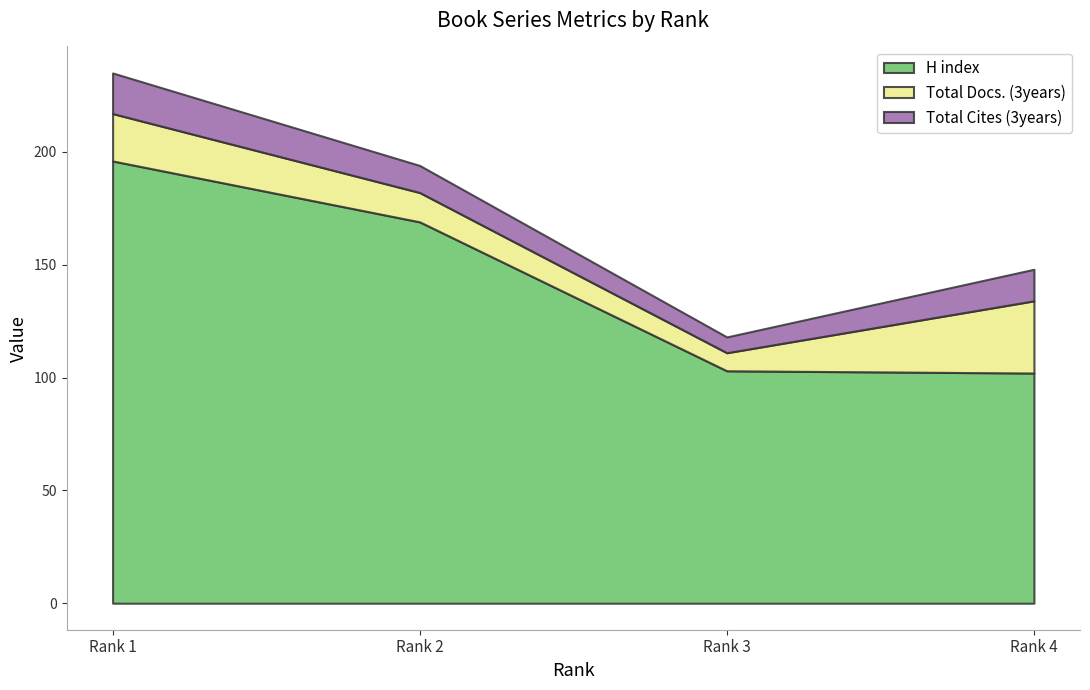

Which label corresponds to the largest value in the chart?

Rank 1